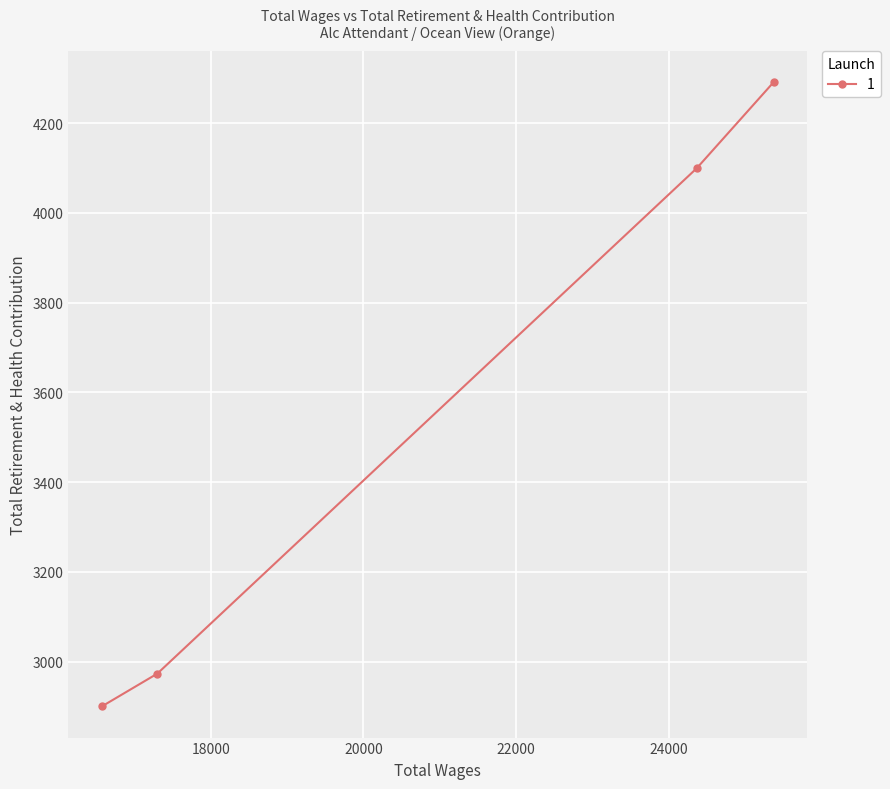

What is the minimum value shown in the chart?

2900